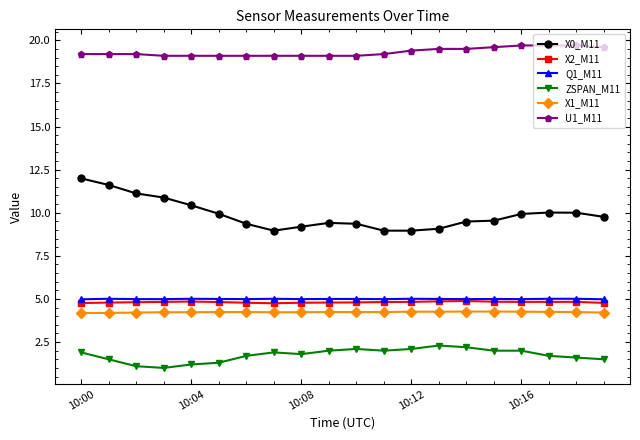

True or false: U1_M11 and X2_M11 intersect in this chart.

False